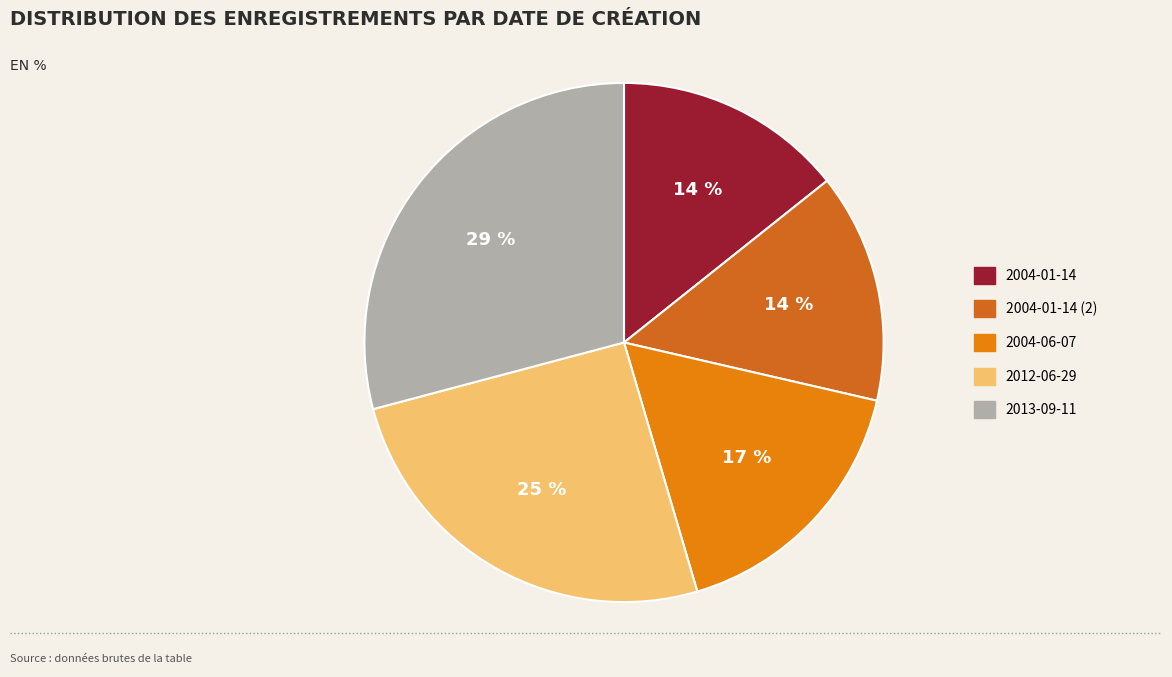

The 2013-09-11 slice represents 29% of the pie. True or false?

True